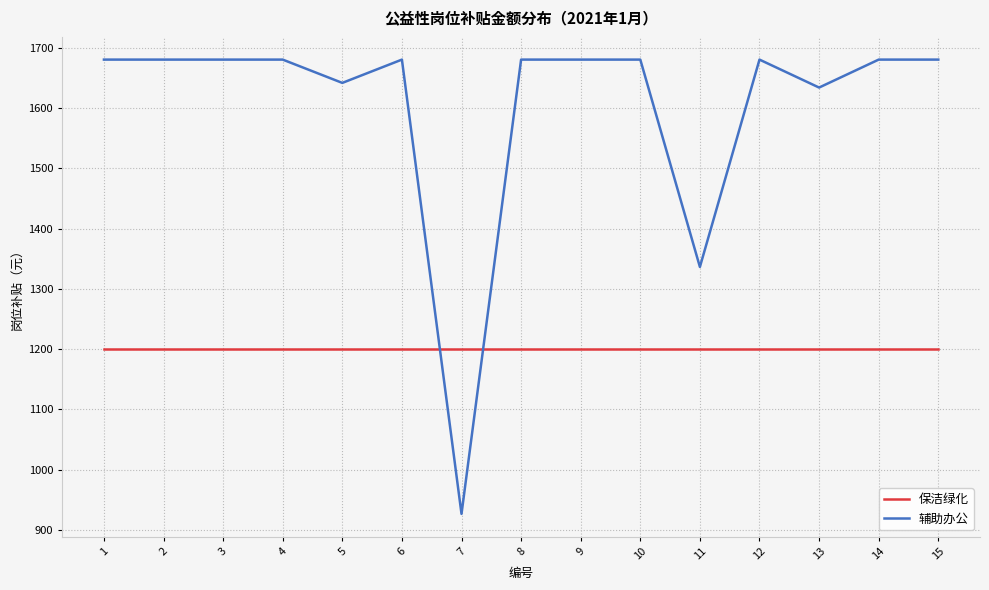

Which series has the largest total across all categories?

辅助办公